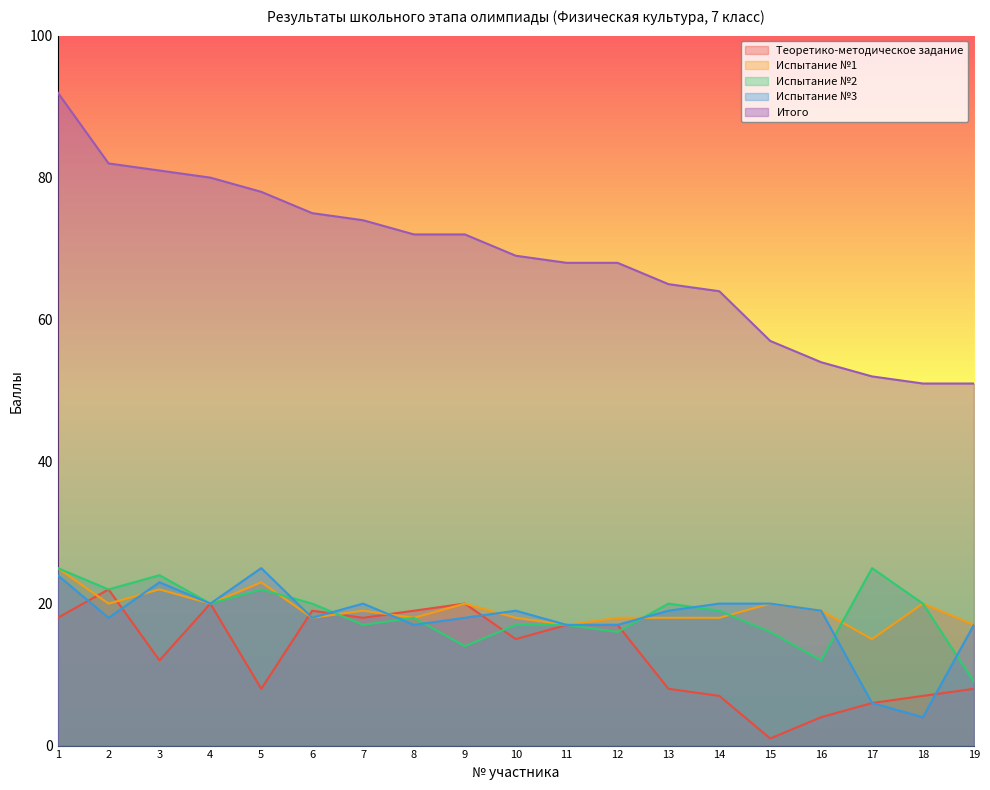

What is the approximate value of Испытание №3 at 16?

19